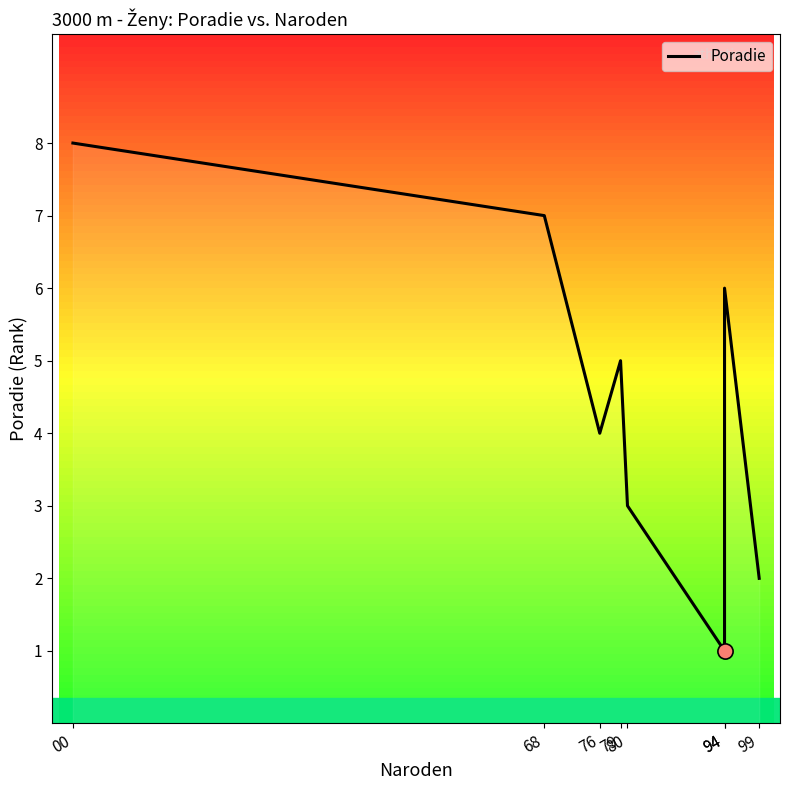

Which has a higher value, 76 or 94?

76